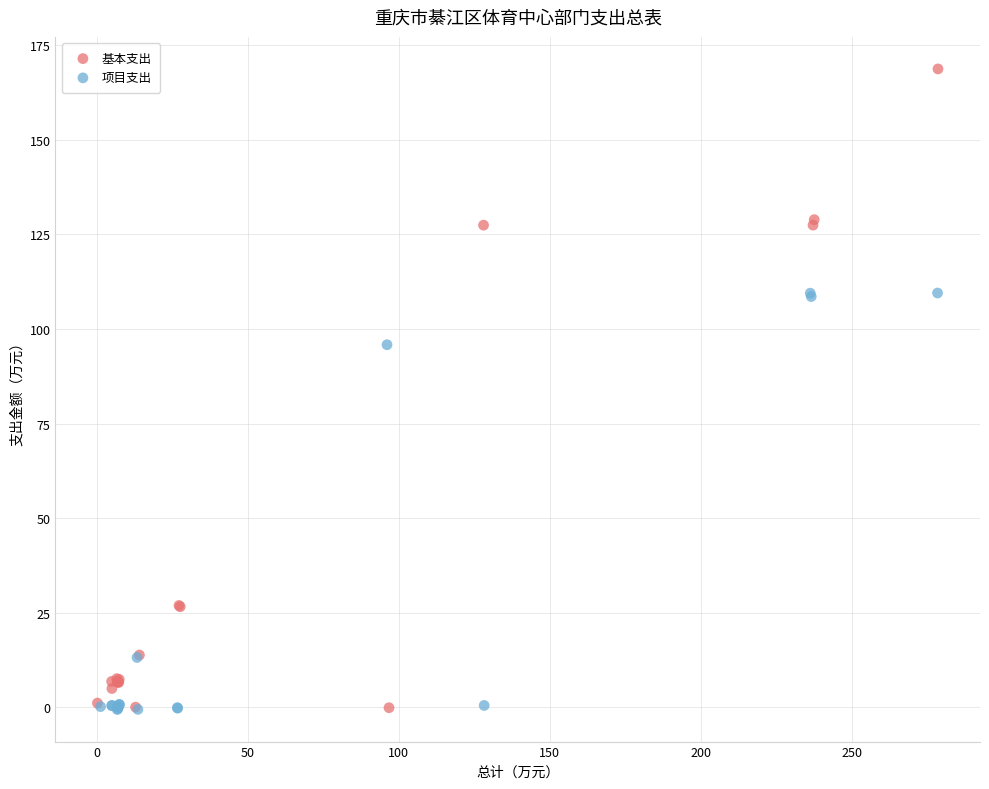

Which series contains the highest Y value?

基本支出